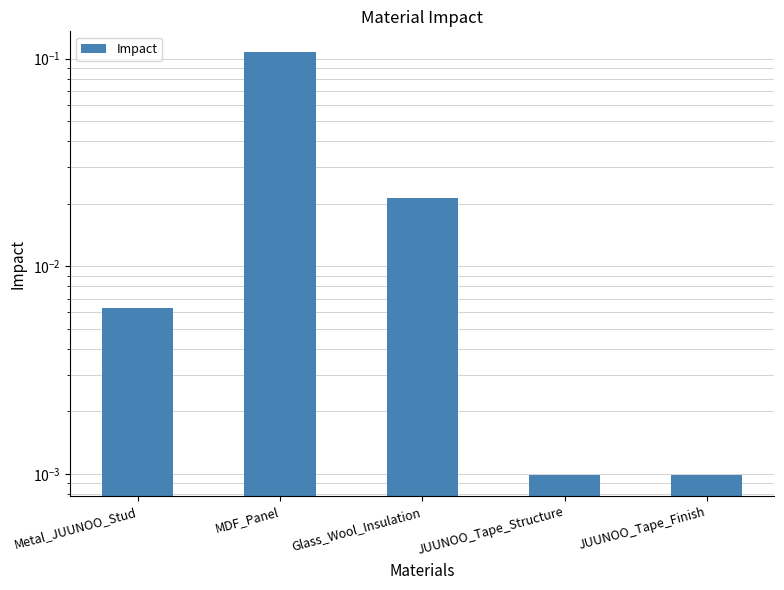

Reading left to right, transcribe all the data shown in this chart.

Metal_JUUNOO_Stud=0.0	MDF_Panel=0.1	Glass_Wool_Insulation=0.0	JUUNOO_Tape_Structure=0.0	JUUNOO_Tape_Finish=0.0